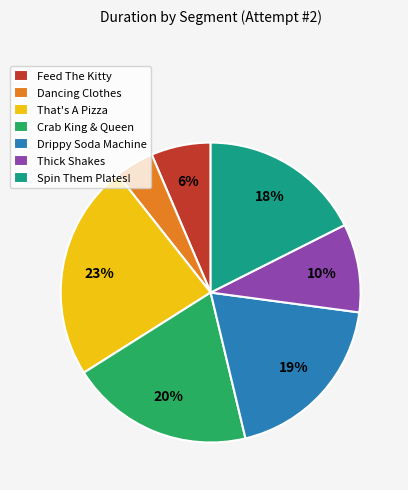

Does any single category account for the majority?

No